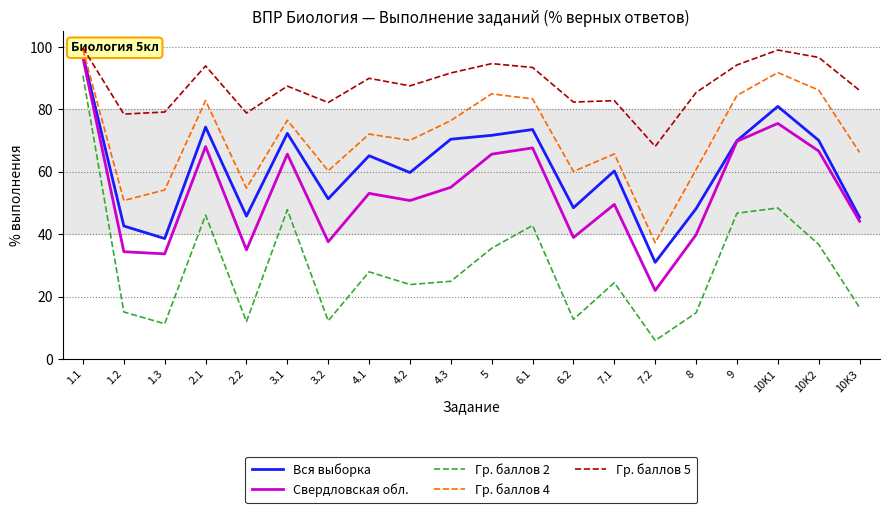

Rank the categories by Вся выборка value from highest to lowest.

1.1, 10K1, 2.1, 6.1, 3.1, 5, 4.3, 10K2, 9, 4.1, 7.1, 4.2, 3.2, 6.2, 8, 2.2, 10K3, 1.2, 1.3, 7.2